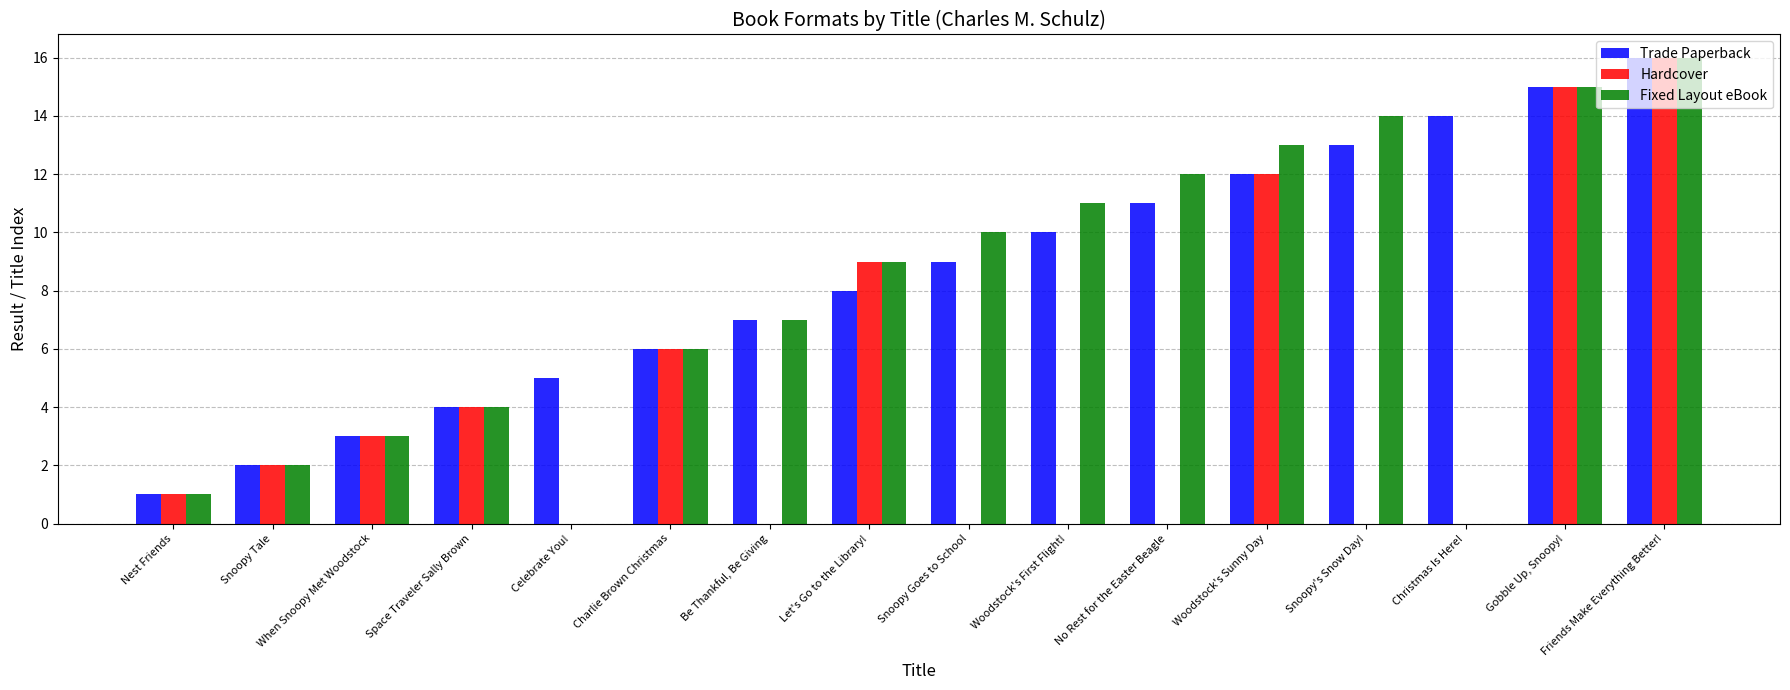

What is the sum of all Hardcover values?

68